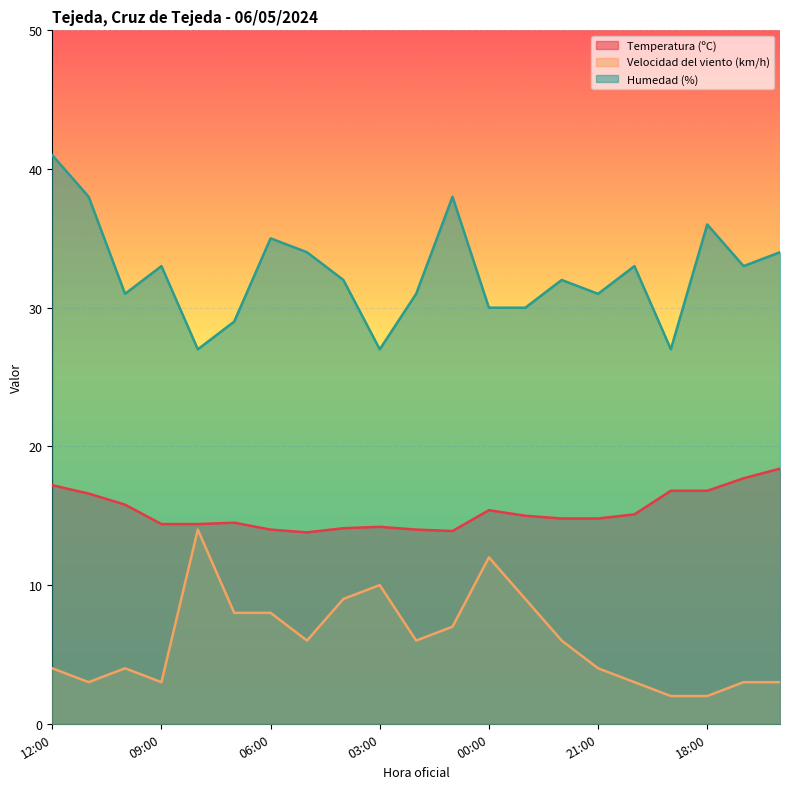

Does the chart display data point markers on the line(s)?

No